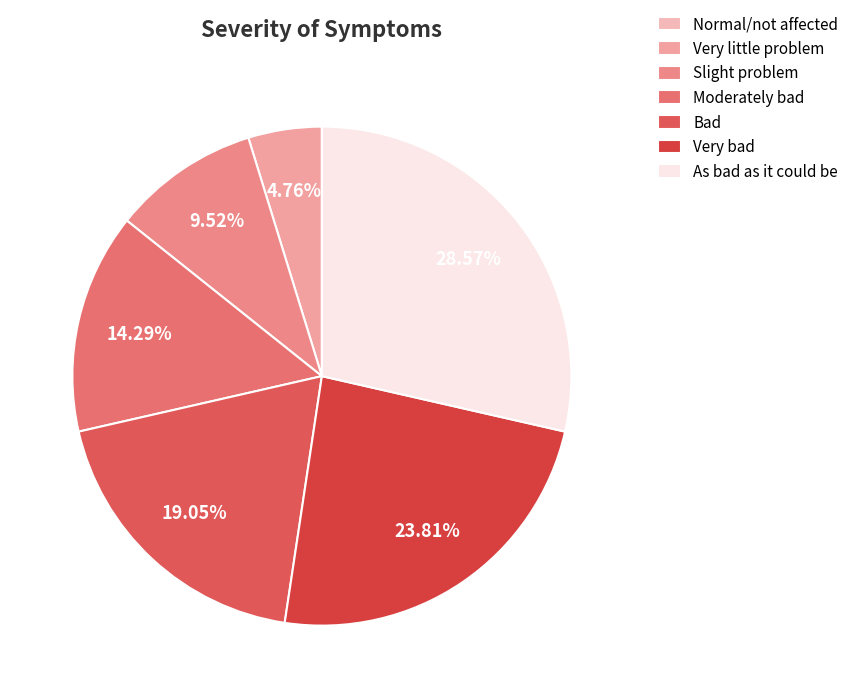

Rank the categories by value from highest to lowest.

As bad as it could be, Very bad, Bad, Moderately bad, Slight problem, Very little problem, Normal/not affected